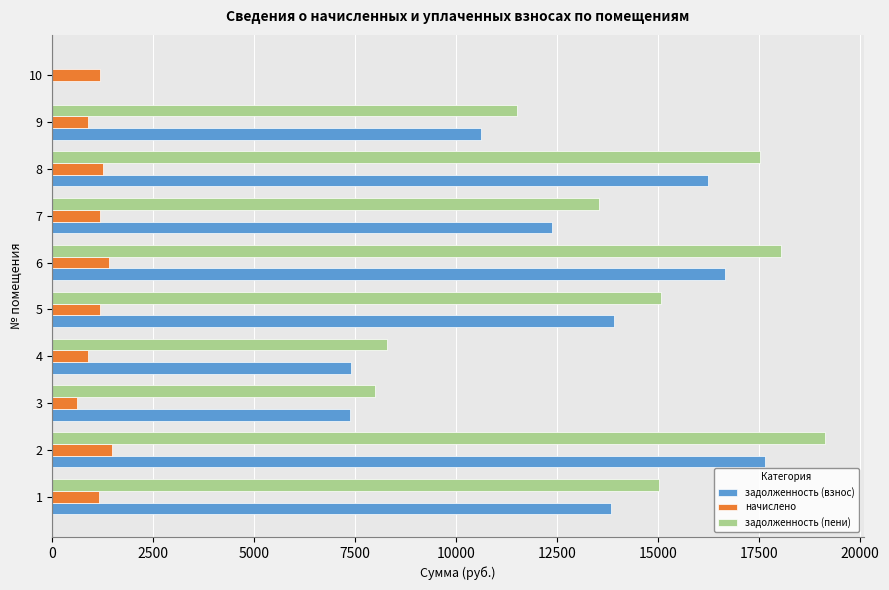

What are all the series names shown in the legend?

задолженность (взнос), начислено, задолженность (пени)